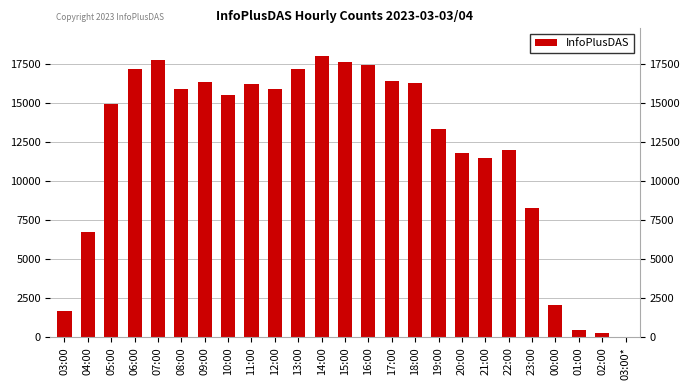

Reading right to left, what are all the values shown in this chart?

03:00*=2	02:00=299	01:00=483	00:00=2078	23:00=8258	22:00=12023	21:00=11501	20:00=11813	19:00=13338	18:00=16294	17:00=16411	16:00=17463	15:00=17658	14:00=17992	13:00=17164	12:00=15905	11:00=16231	10:00=15545	09:00=16329	08:00=15934	07:00=17760	06:00=17186	05:00=14920	04:00=6775	03:00=1692